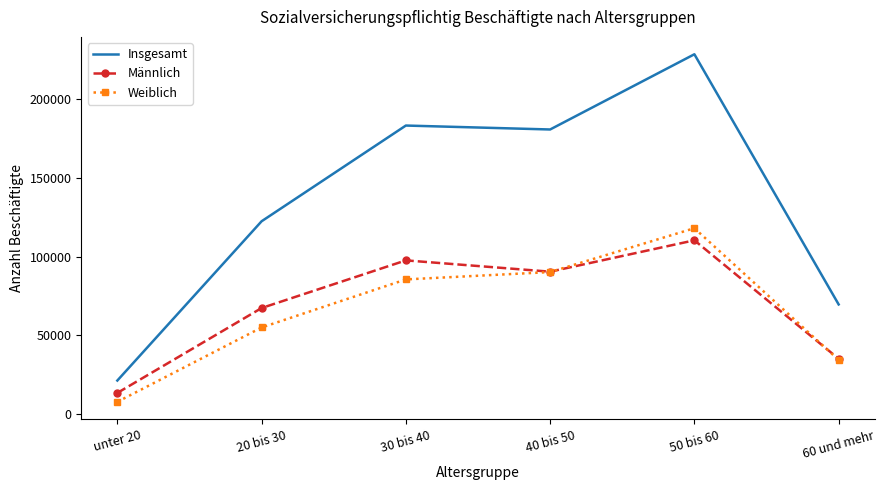

What are all the series names shown in the legend?

Insgesamt, Männlich, Weiblich